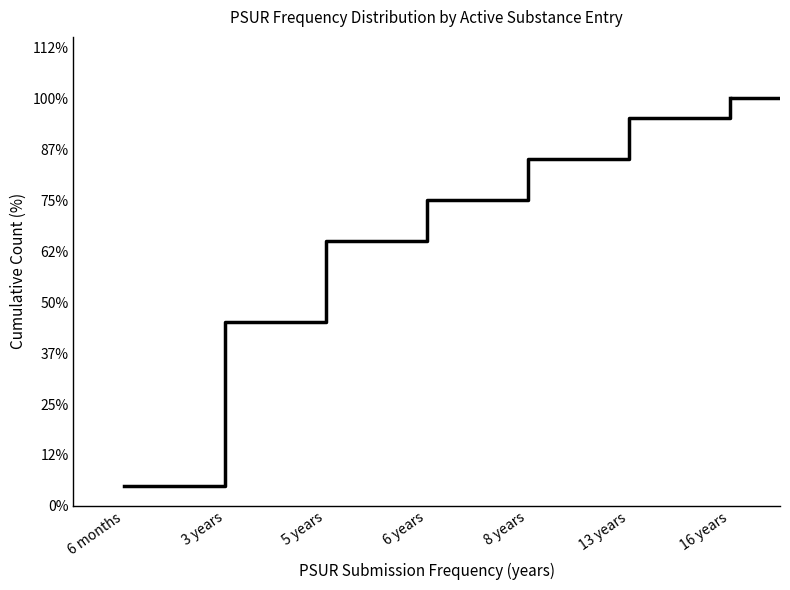

Does the chart contain stacked bars?

No